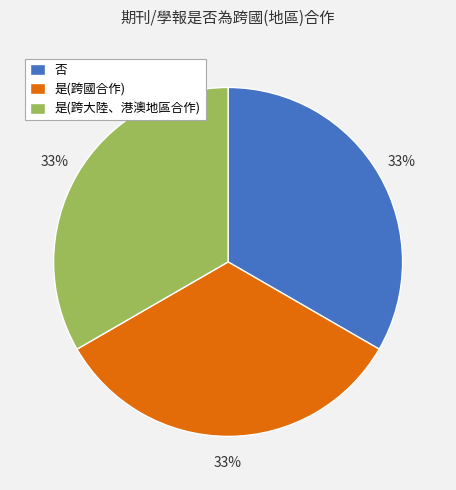

Approximately how many times larger is the value at 是(跨大陸、港澳地區合作) compared to 是(跨國合作)?

1.0